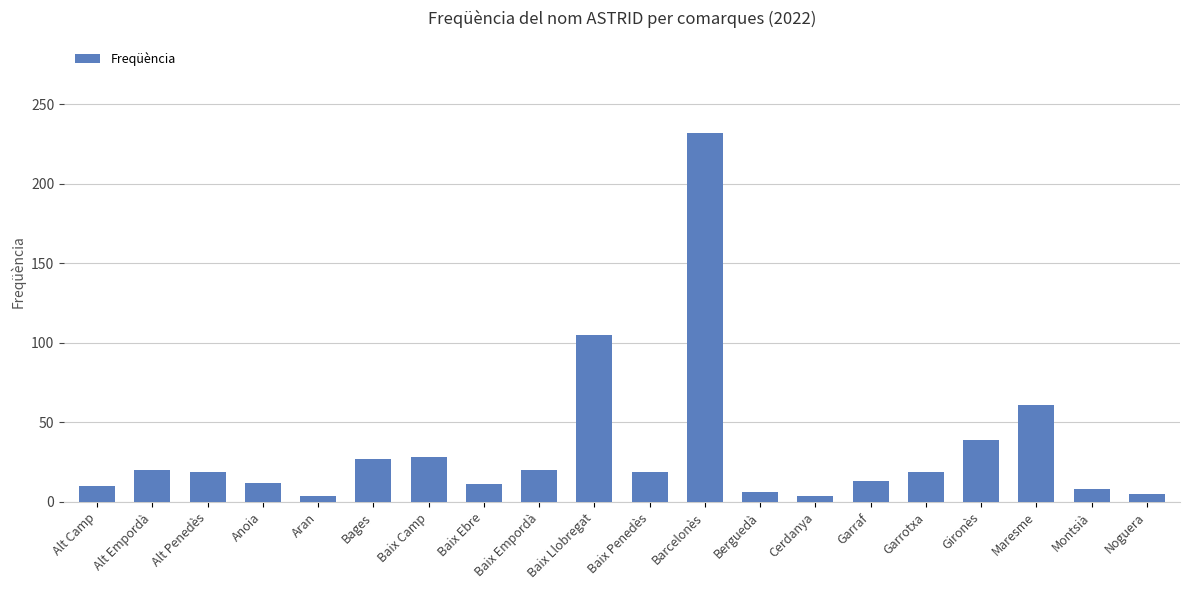

What is the label of the 3rd bar from the left?

Alt Penedès